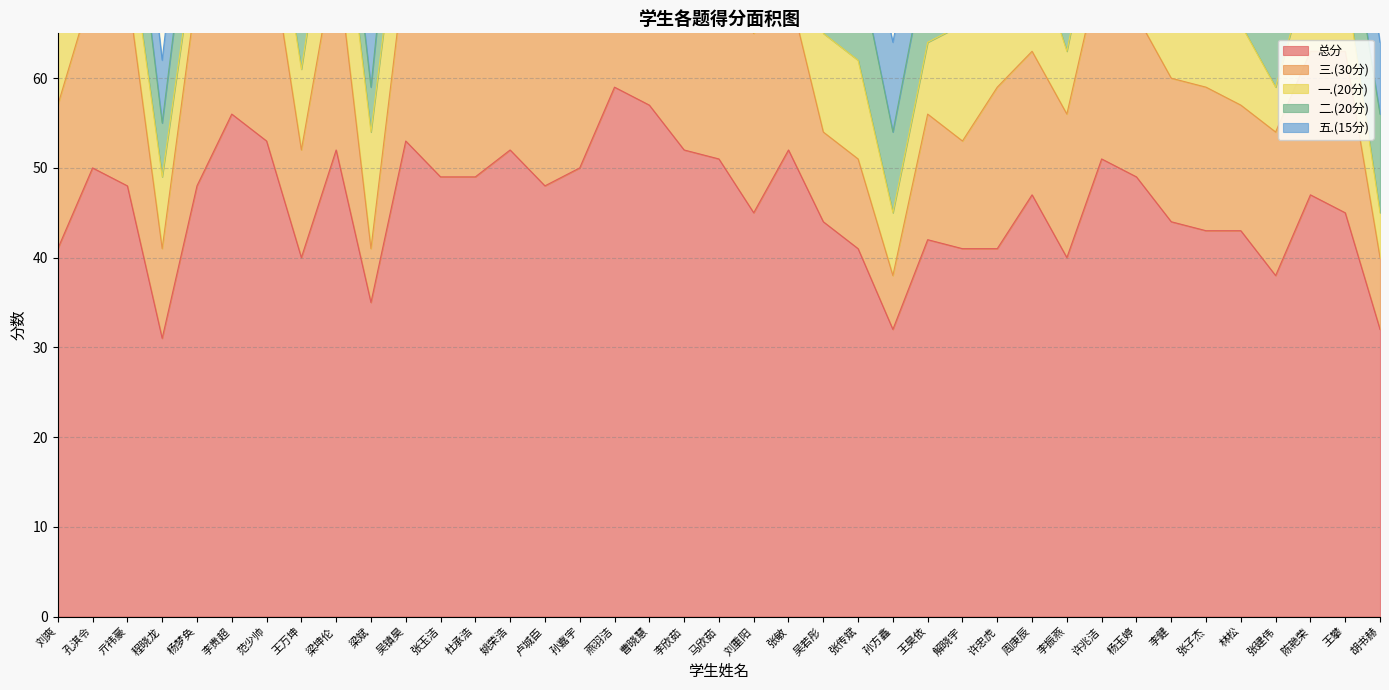

What is the difference between the second highest and minimum values in the 一.(20分) series?

9